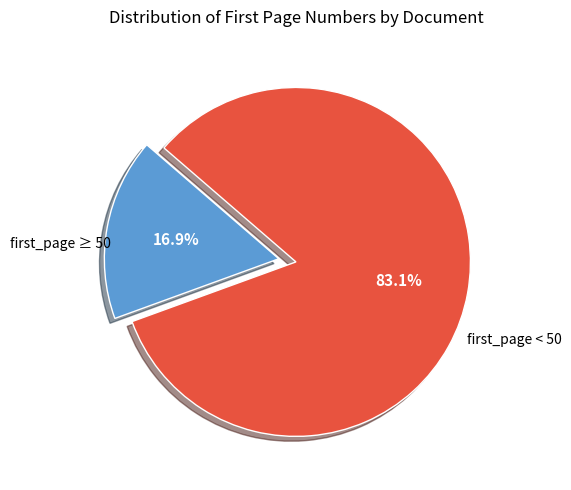

Is there a majority slice in this chart?

Yes